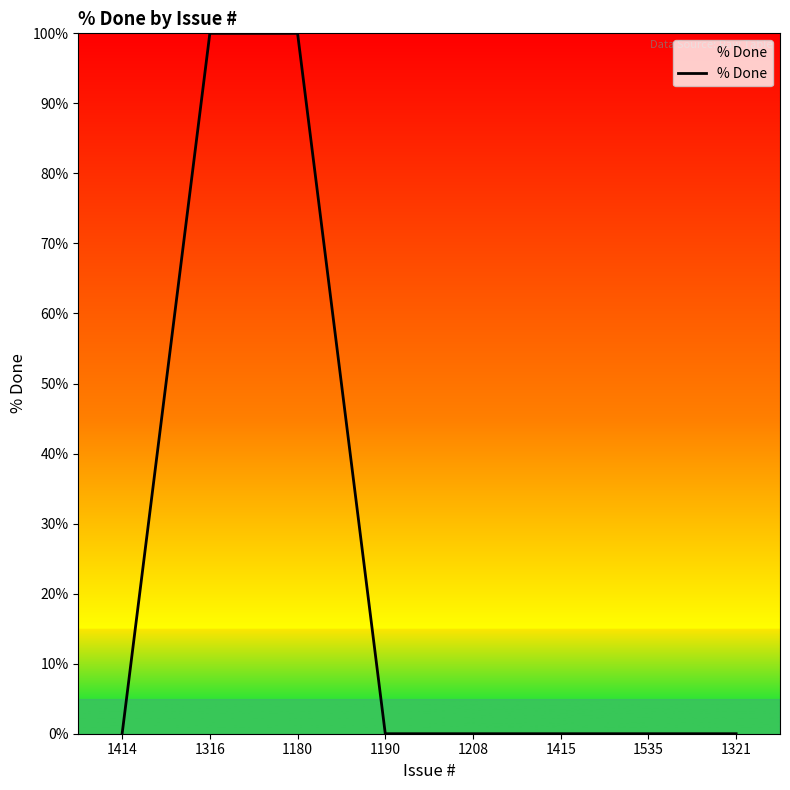

What is the difference between the maximum and minimum values?

100